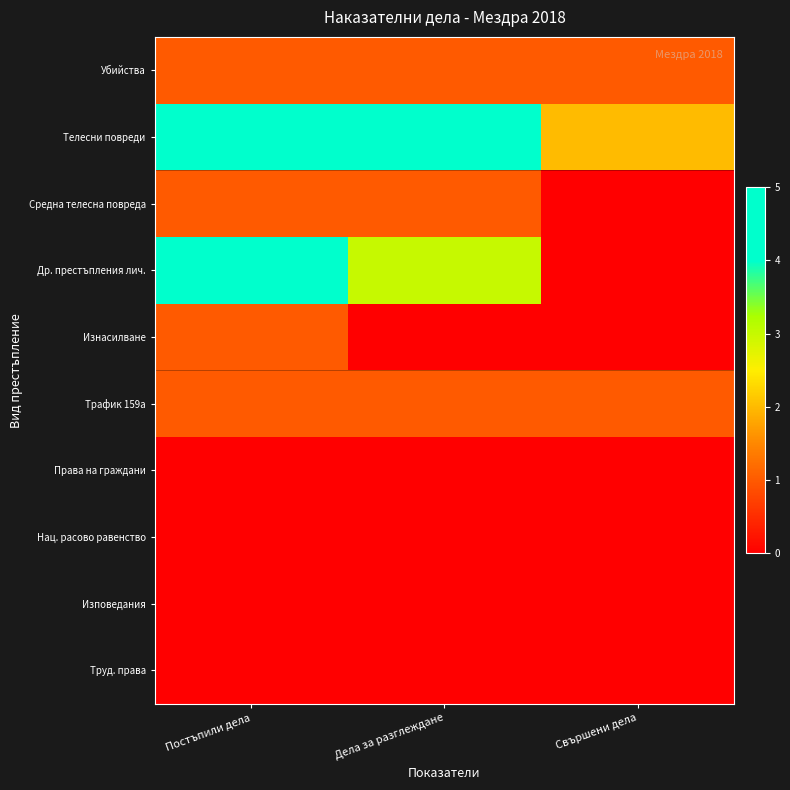

Between Постъпили дела and Дела за разглеждане, which is larger?

Постъпили дела